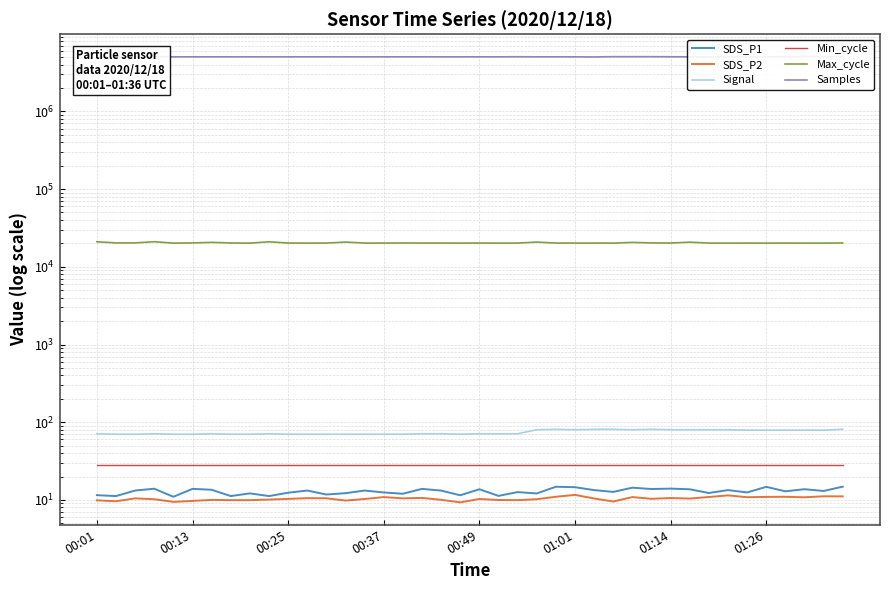

Where is the first local minimum for SDS_P2?

00:13